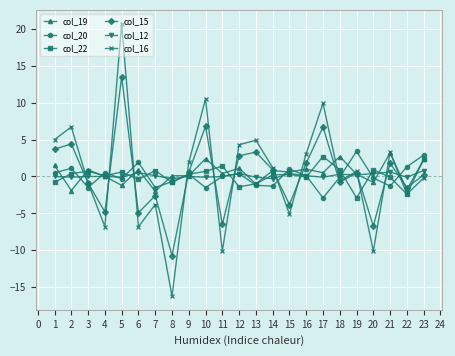

How many distinct data groups are displayed?

6